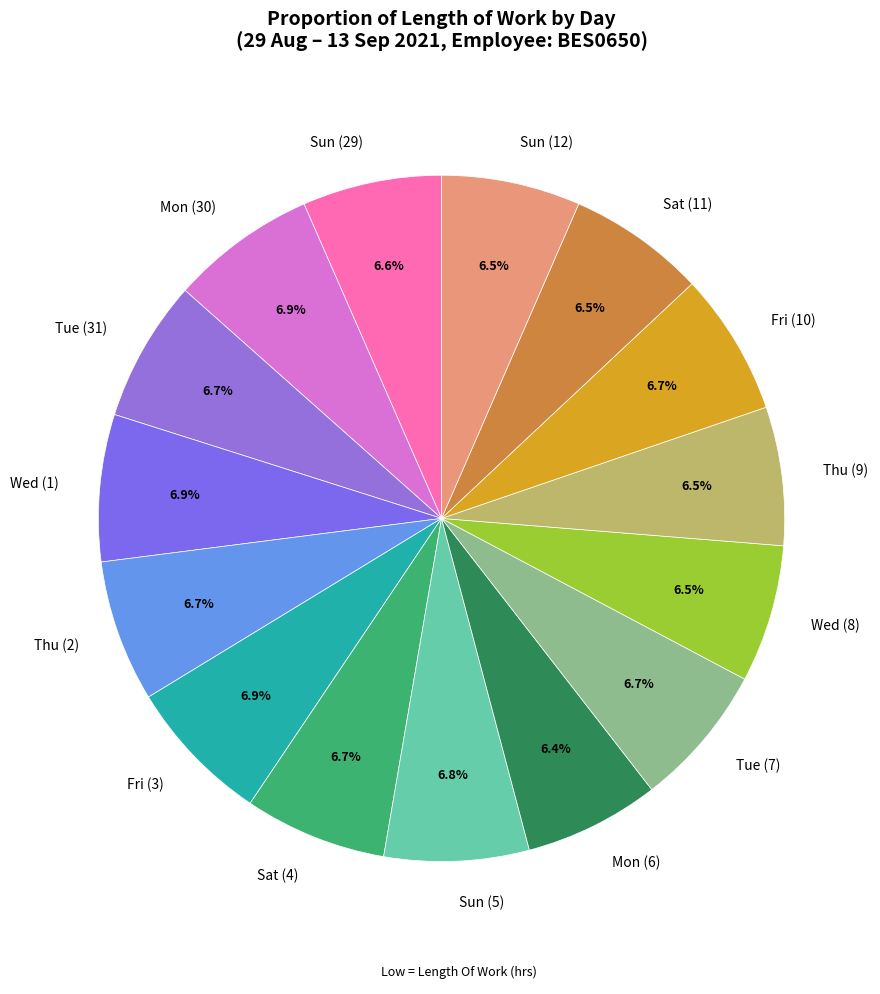

What is the ratio of the value at Wed (8) to the value at Fri (10)?

1.0